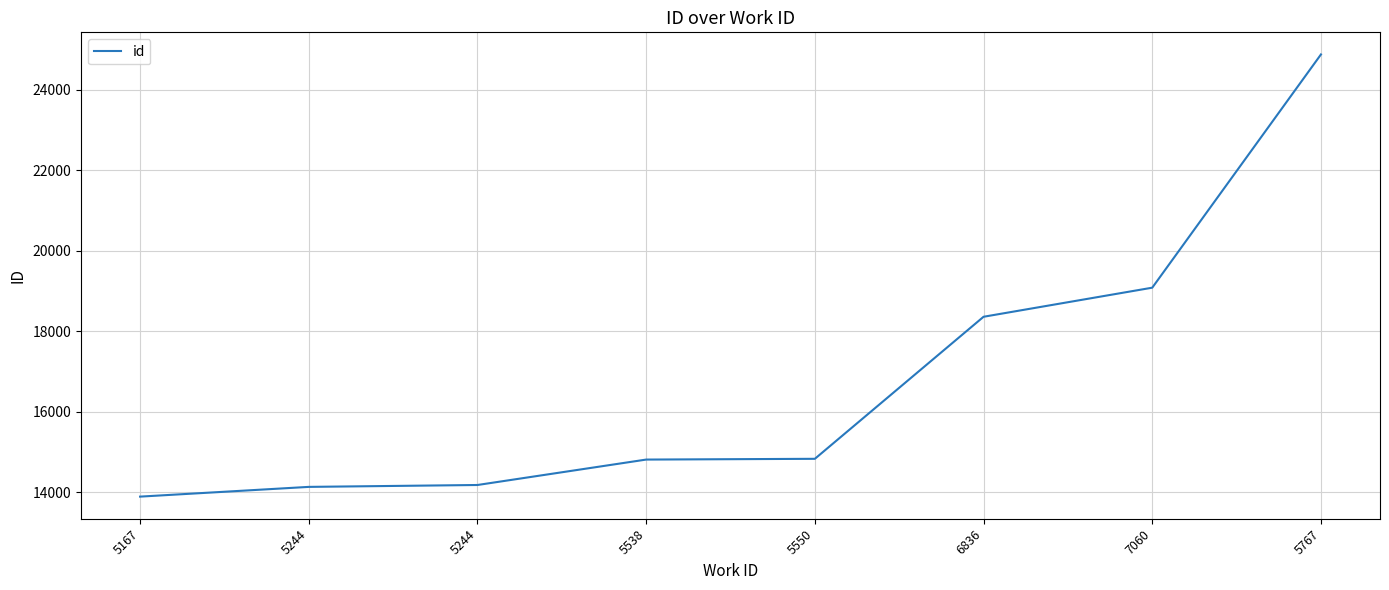

How many values are below 14829?

4